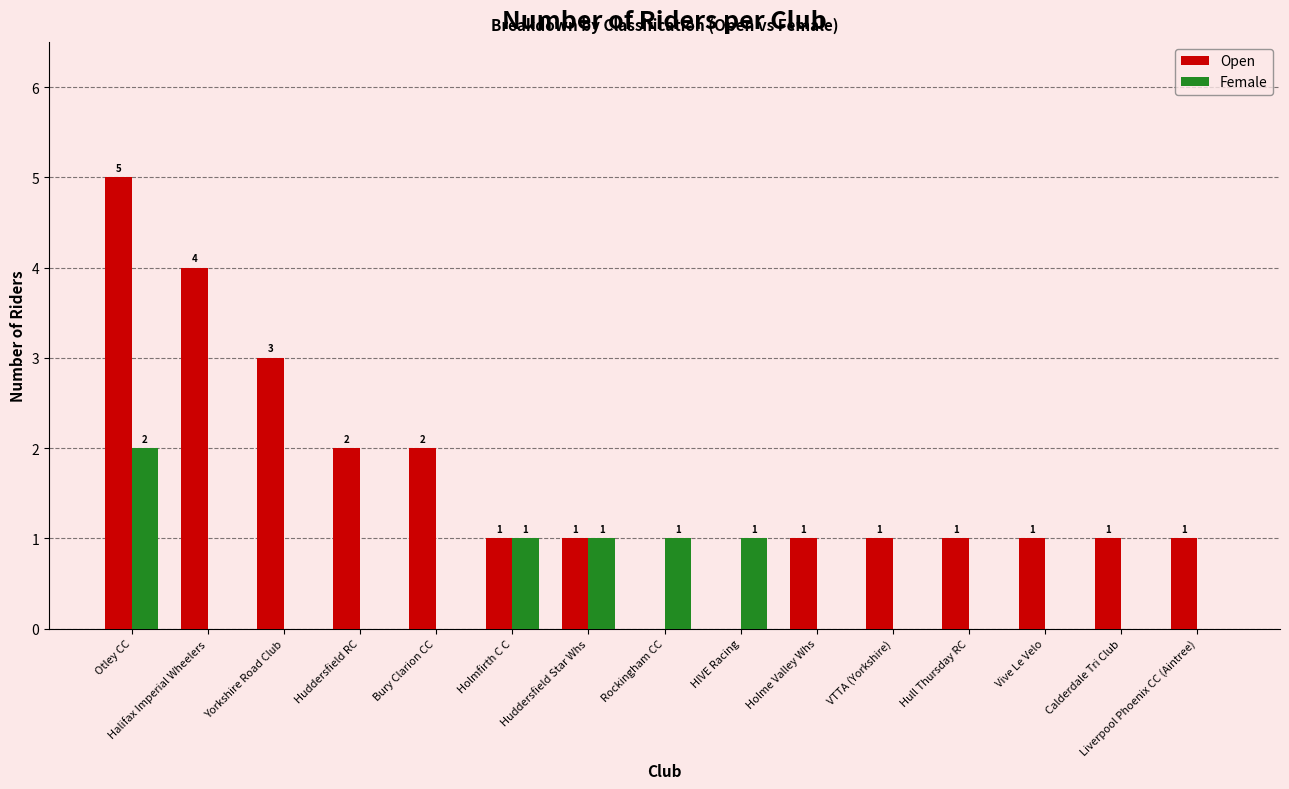

At which category is the sum across all series the highest?

Otley CC